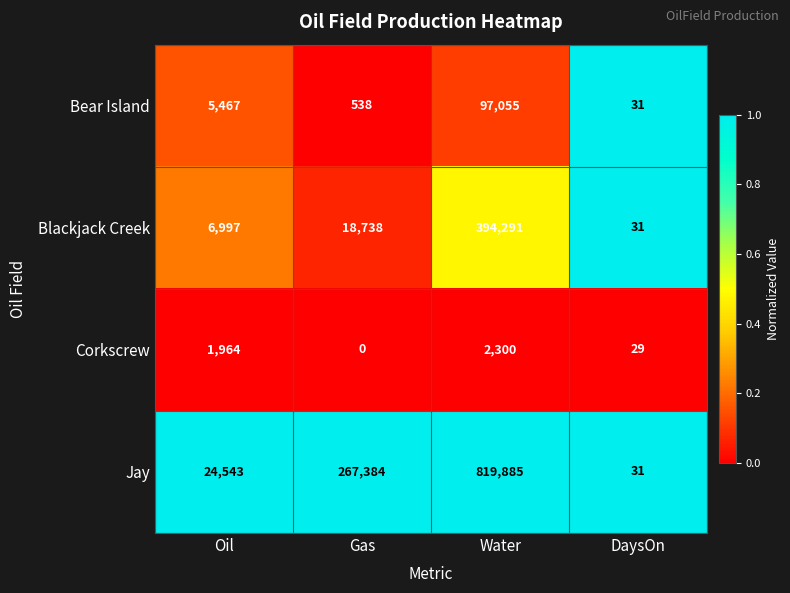

At which category does the chart reach its minimum across all series?

Gas